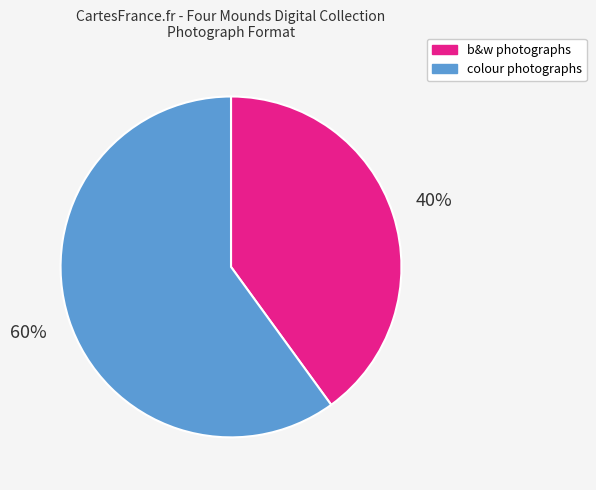

How many segments does this pie chart have?

2